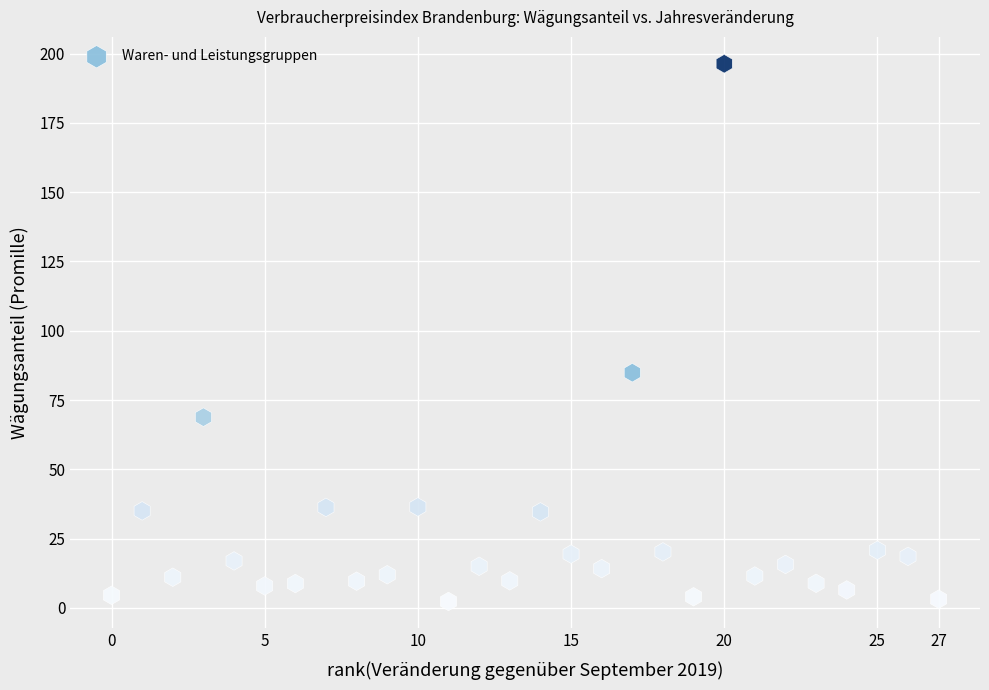

What Y value in the scatter plot is closest to 99?

84.9